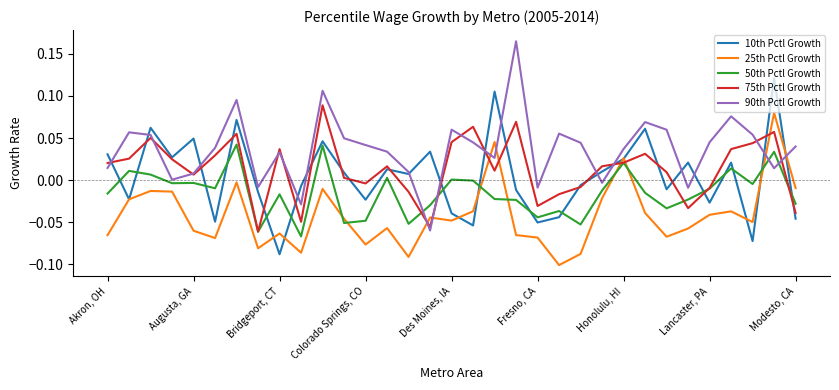

Which series ends up on top after the final intersection of 50th Pctl Growth and 90th Pctl Growth?

90th Pctl Growth